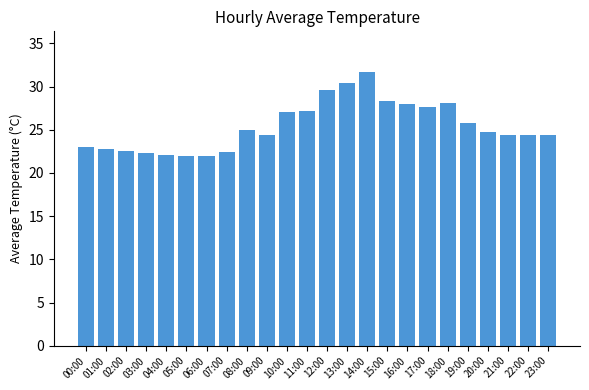

The value at 22:00 is 40.7. True or false?

False